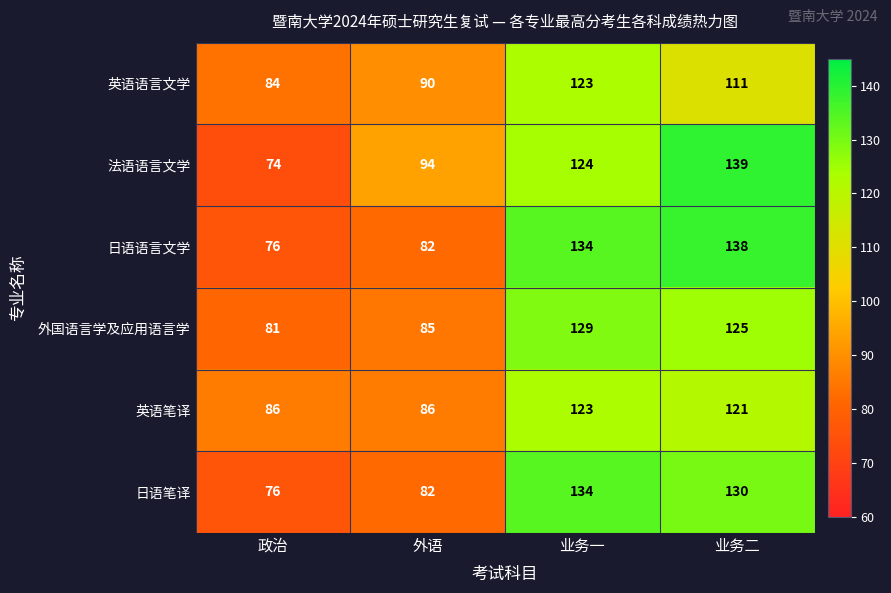

At how many categories does at least one series exceed 112?

2